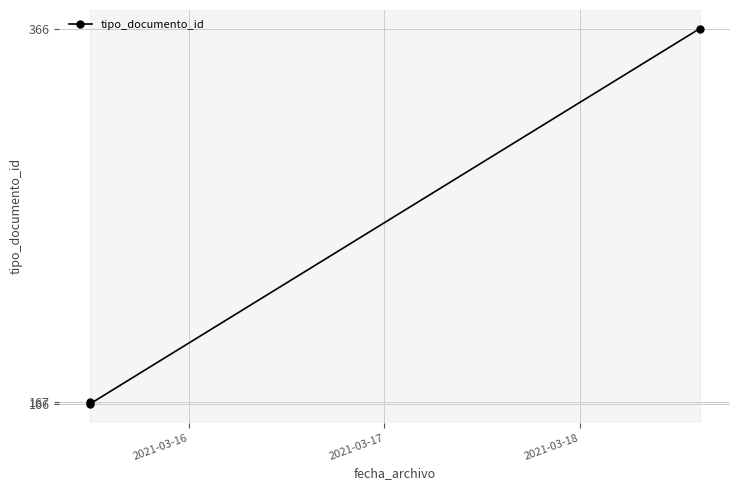

Reading left to right, what are all the values shown in this chart?

167	166	366